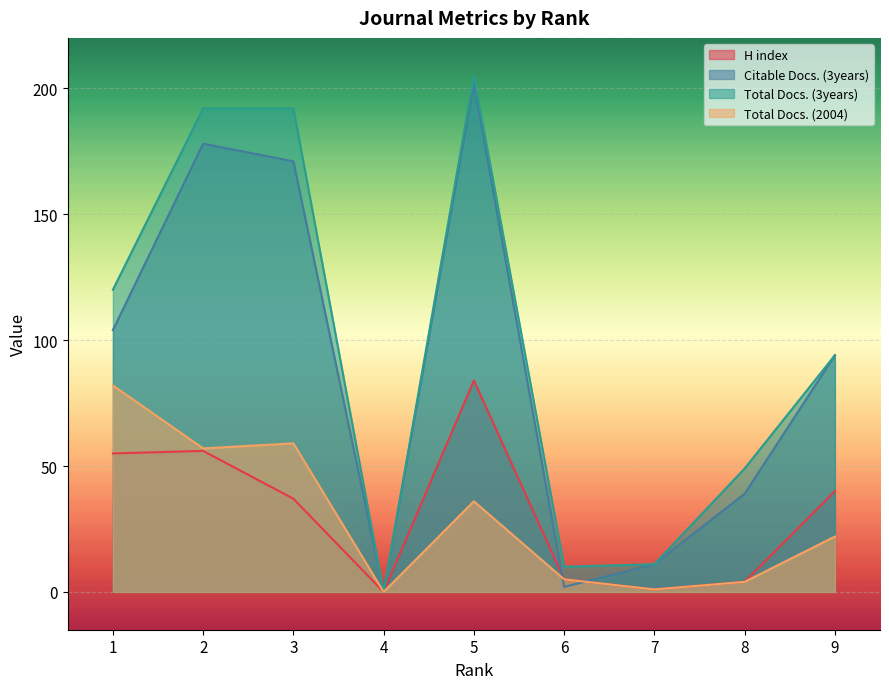

True or false: H index has more than 1 interior local peaks.

True